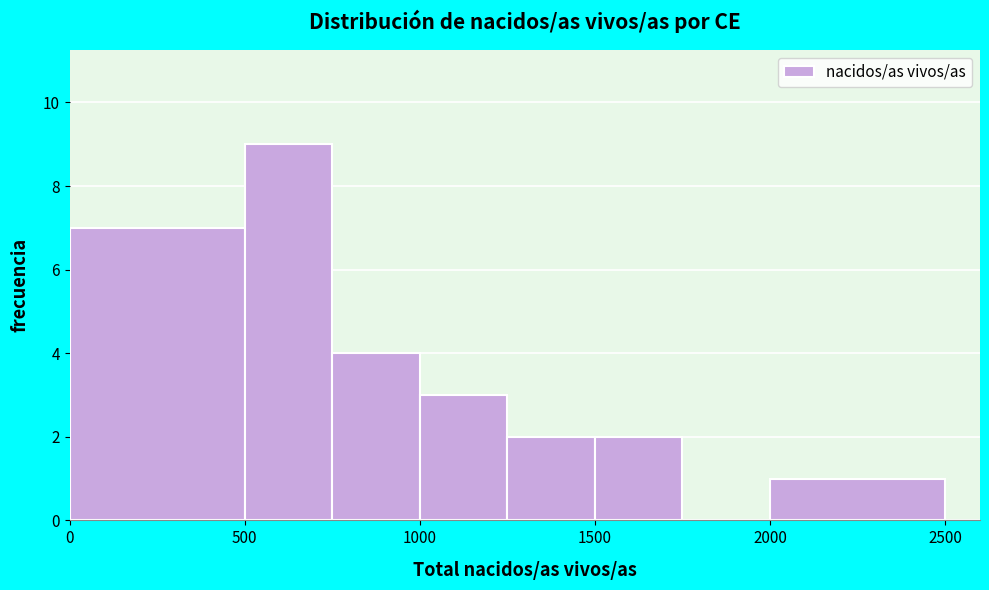

Reading left to right, list every bar in this chart as the range it spans on the x-axis followed by its height. The values are not printed on the chart, so give them approximately, as read against the axis.

0 to 500: 7
500 to 750: 9
750 to 1000: 4
1000 to 1250: 3
1250 to 1500: 2
1500 to 1750: 2
1750 to 2000: 0
2000 to 2500: 1